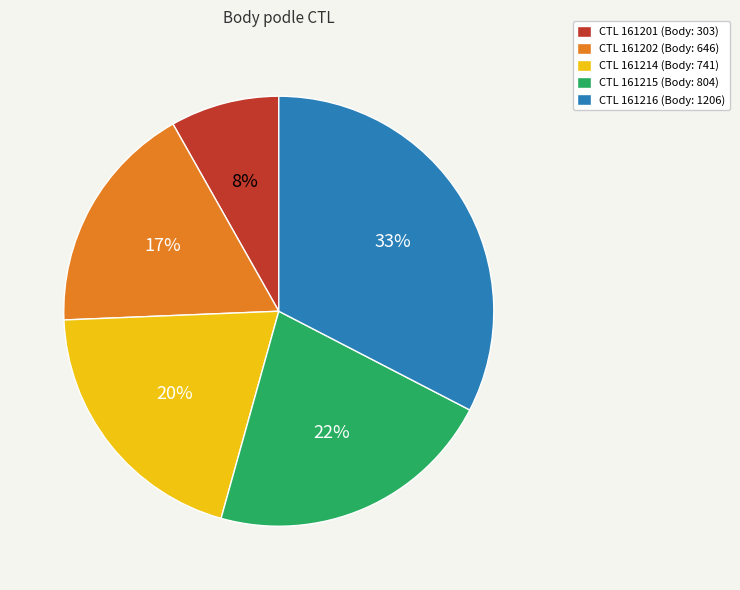

How many slices are in this pie chart?

5